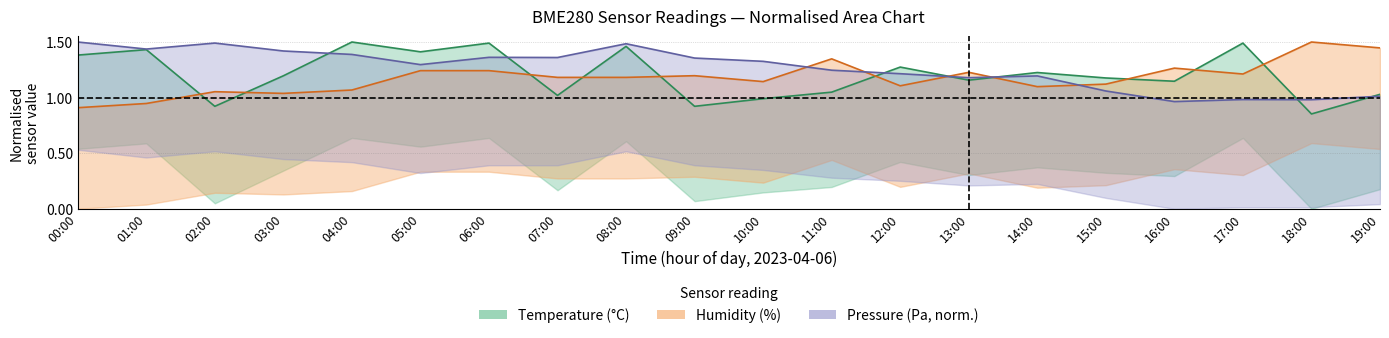

What is the label of the 1st point from the left?

00:00